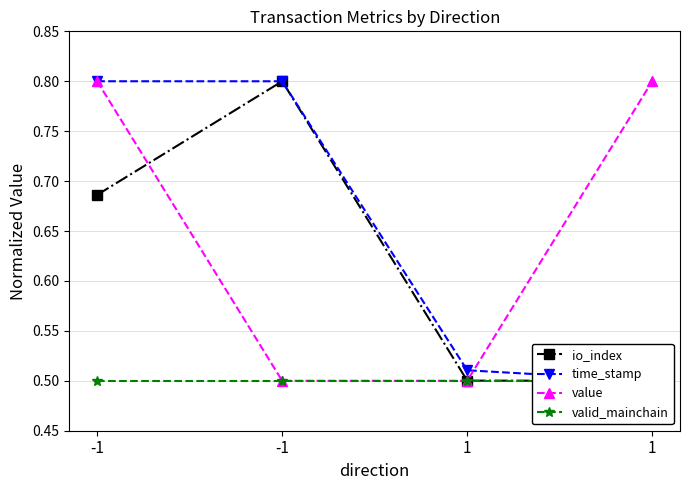

True or false: valid_mainchain and time_stamp cross at least once.

False